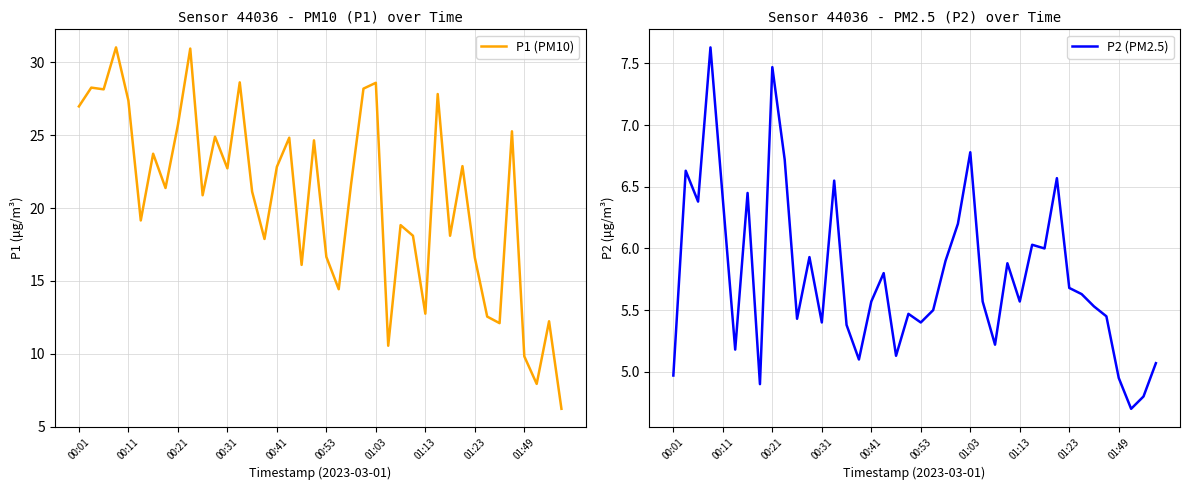

Does the chart display data point markers on the line(s)?

No